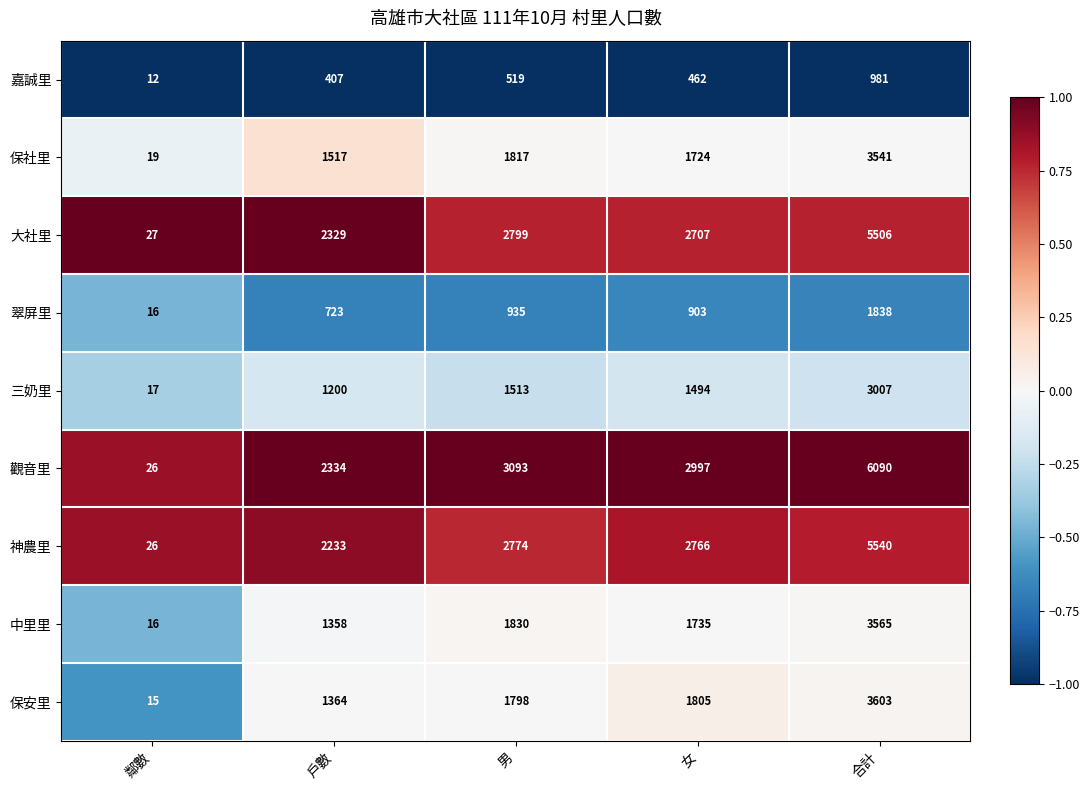

What is the total value across all series at 戶數?

13465